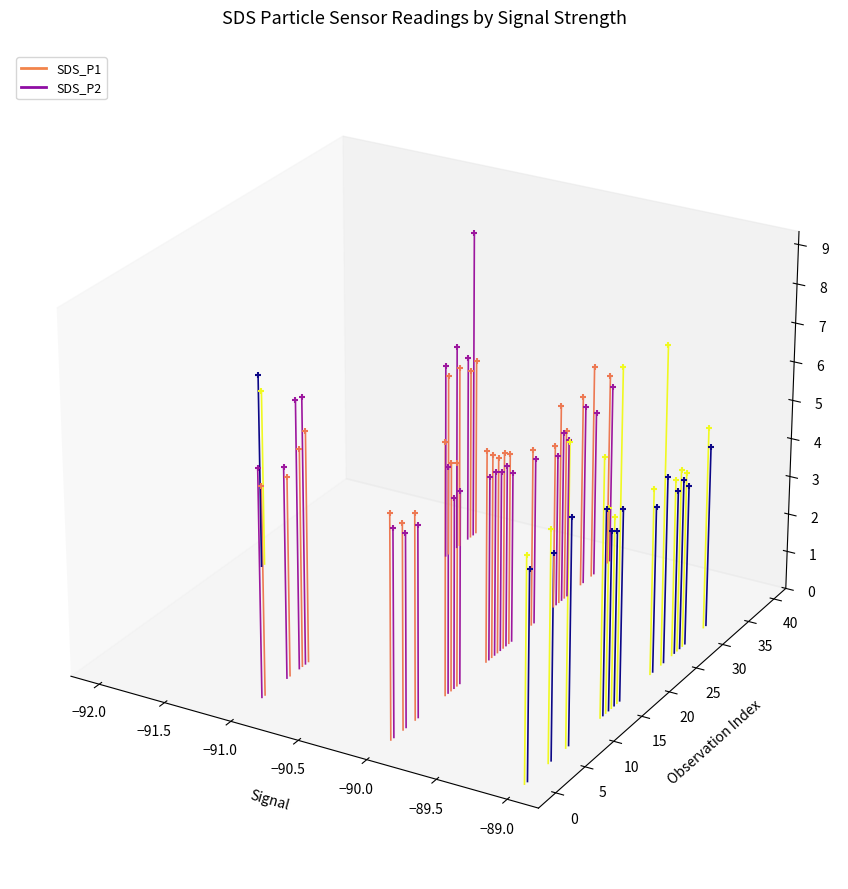

Which series reaches the minimum Y coordinate?

SDS_P1